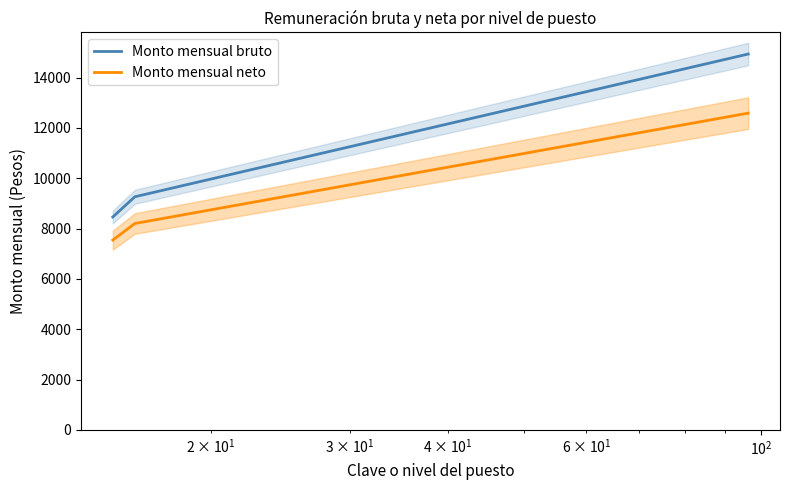

How many data points in Monto mensual neto are above 8201?

2